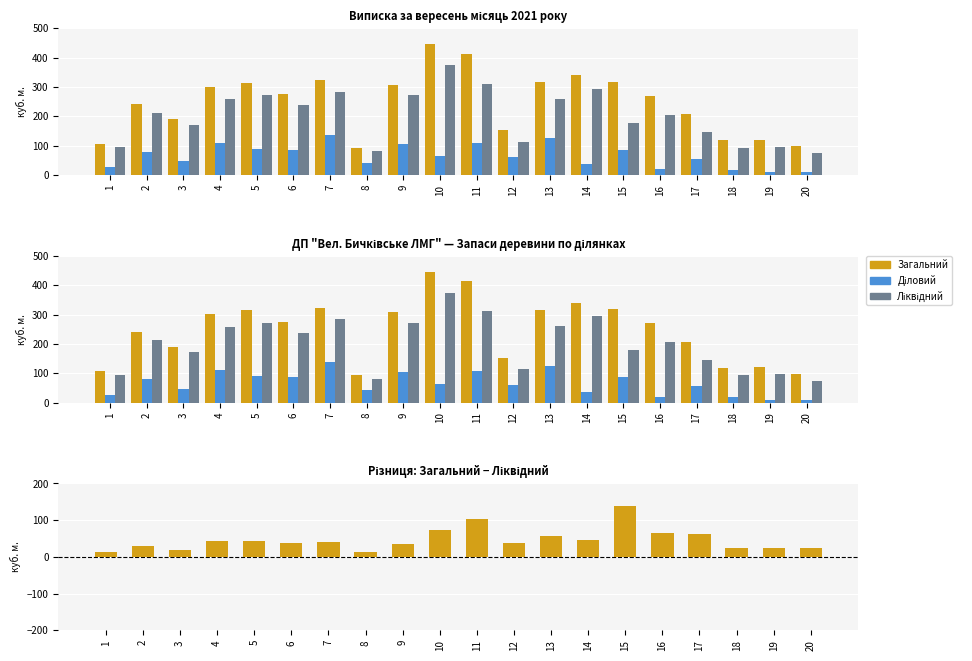

Is it true that Діловий equals 106 at 9?

True